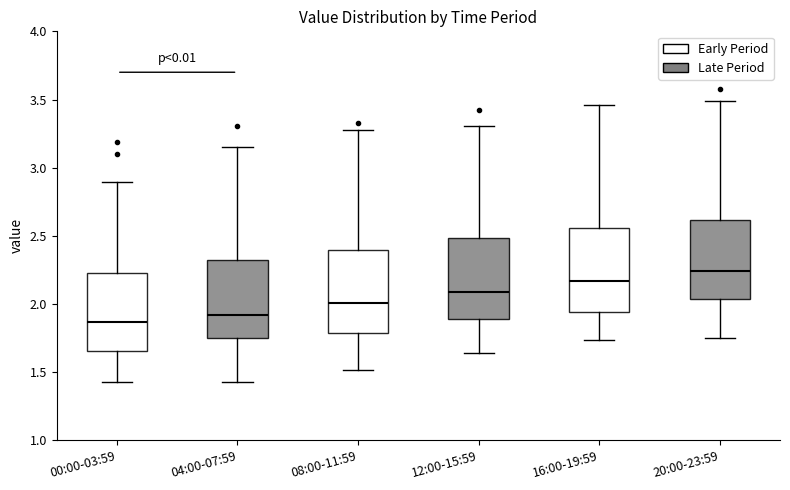

Reading left to right, transcribe this box plot: for each box, give where its median line is, the range the box spans, and where its two whiskers end, as read against the y-axis. The values are not printed on the chart, so give them approximately, as read against the axis.

00:00-03:59: median 1.85, box 1.65 to 2.25, whiskers 1.45 to 2.90
04:00-07:59: median 1.90, box 1.75 to 2.30, whiskers 1.45 to 3.15
08:00-11:59: median 2.00, box 1.80 to 2.40, whiskers 1.50 to 3.25
12:00-15:59: median 2.10, box 1.90 to 2.50, whiskers 1.65 to 3.30
16:00-19:59: median 2.15, box 1.95 to 2.55, whiskers 1.75 to 3.45
20:00-23:59: median 2.25, box 2.05 to 2.60, whiskers 1.75 to 3.50